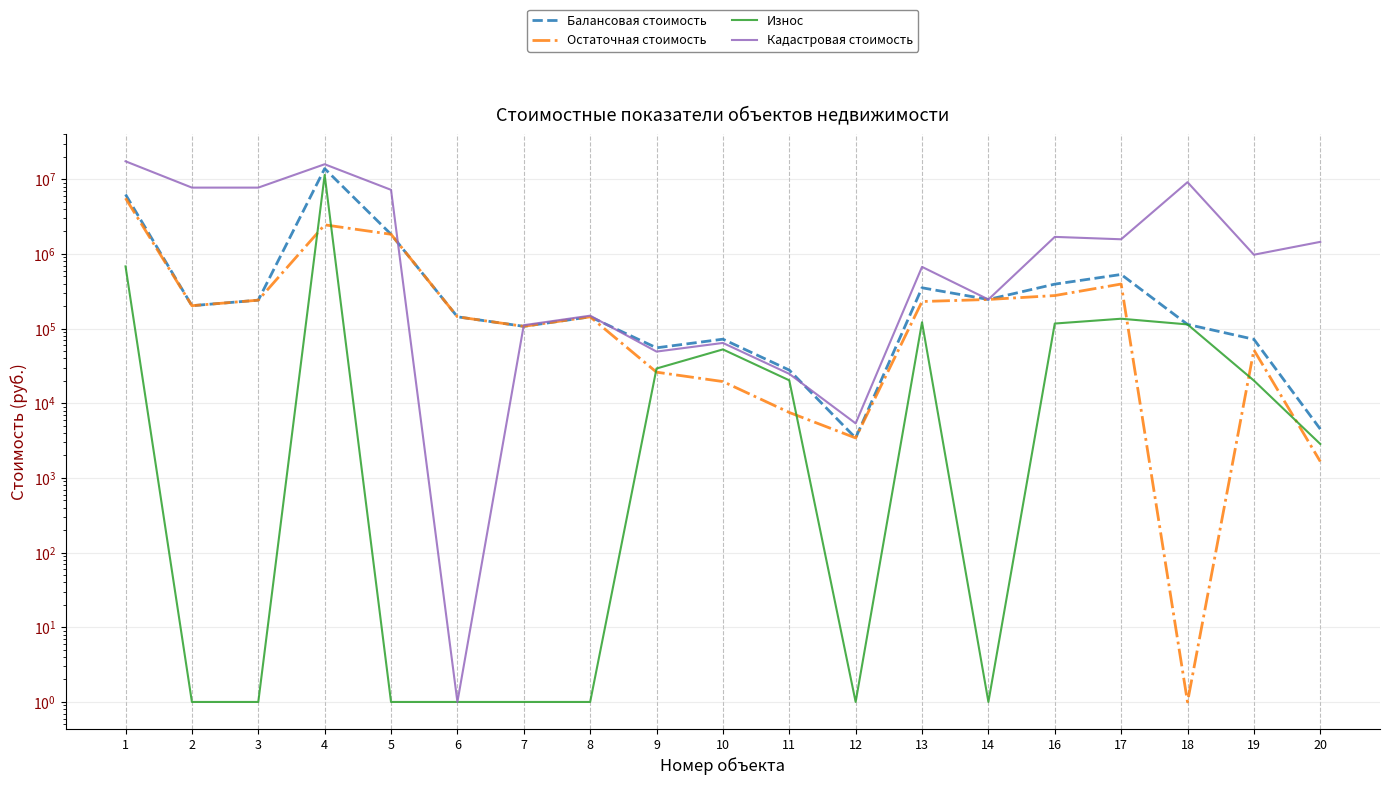

Does the chart display data point markers on the line(s)?

No